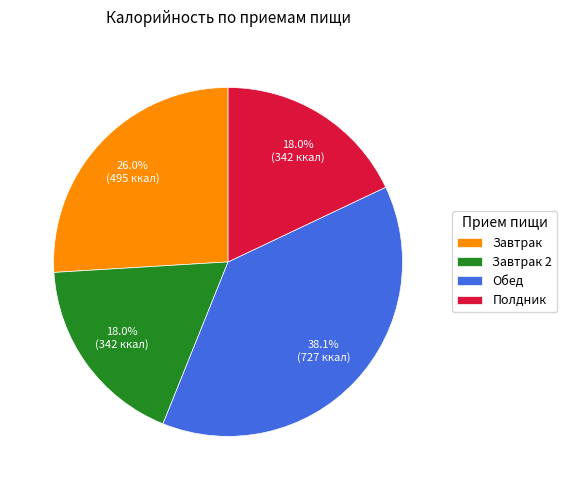

Combined, do Завтрак 2 and Обед account for over 50%?

Yes